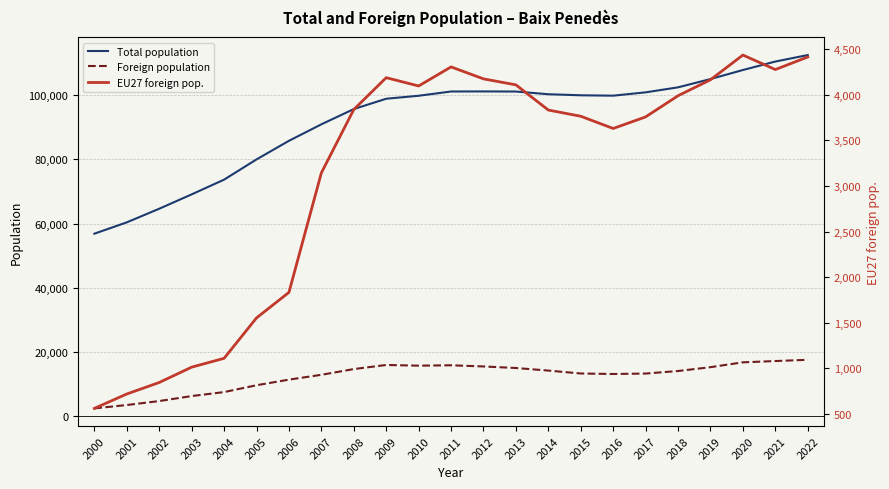

True or false: Foreign population has a value of 24547 at 2019.

False